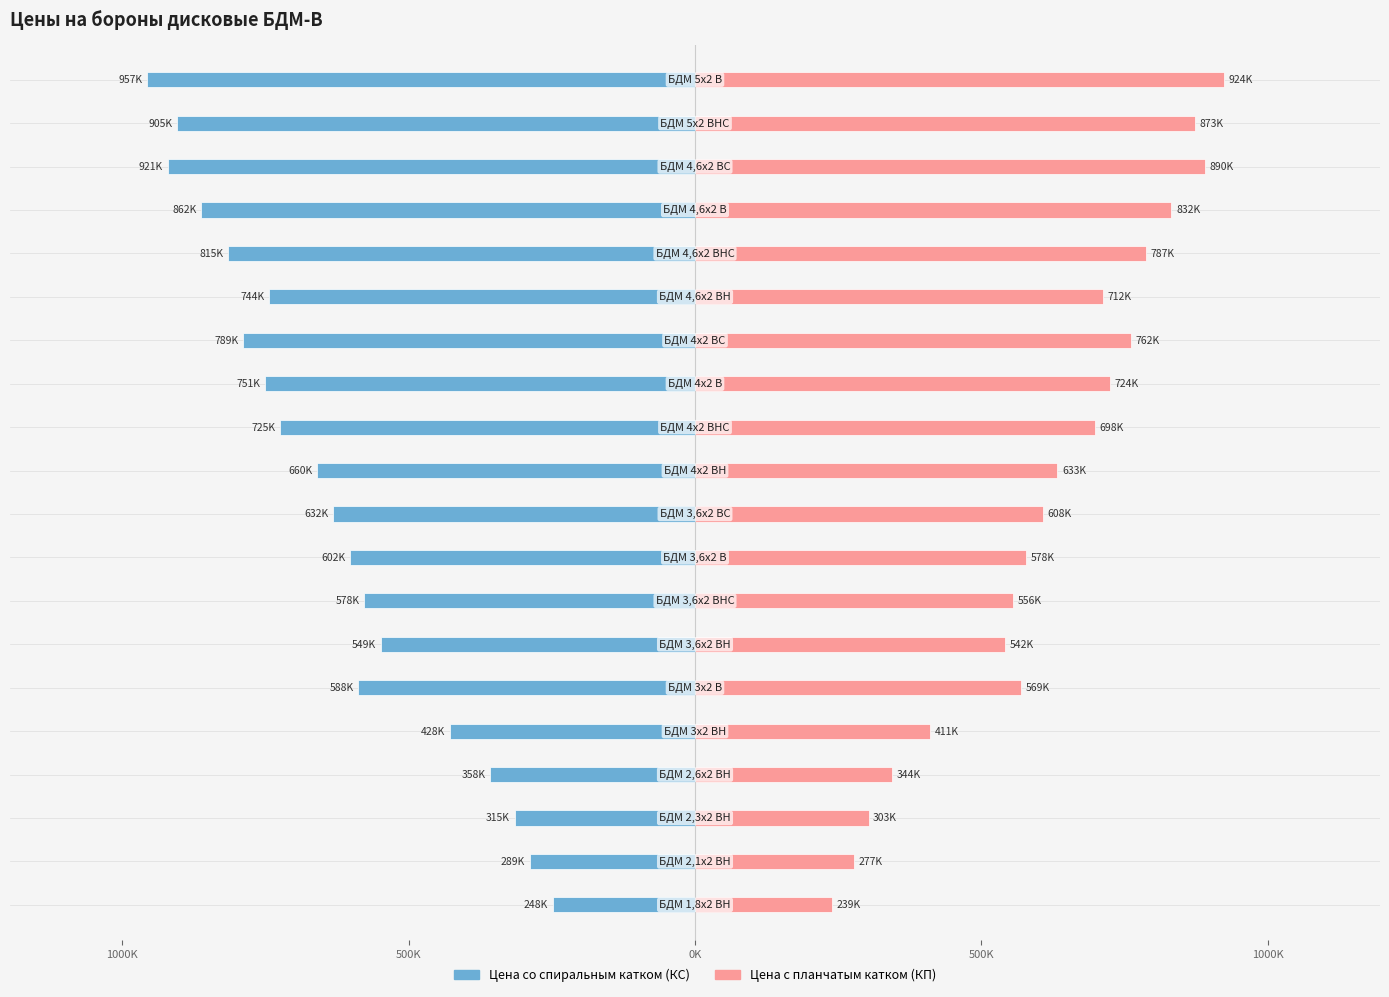

What is the sum of all Цена с планчатым катком (КП) values?

12262000